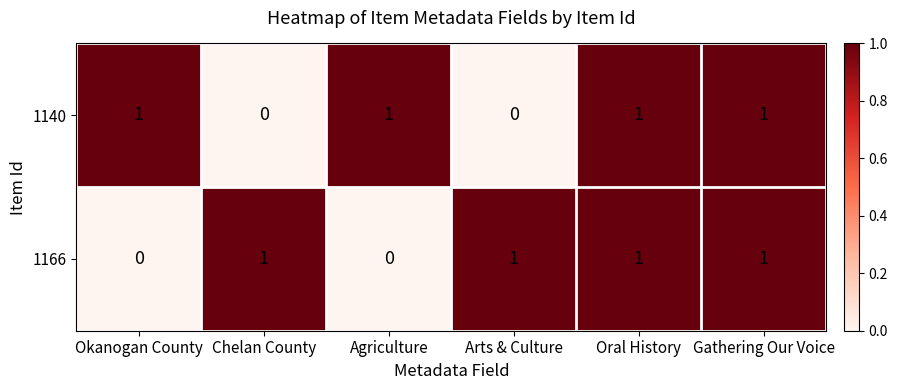

Reading left to right, extract all data points from this chart.

1140: 1	0	1	0	1	1
1166: 0	1	0	1	1	1